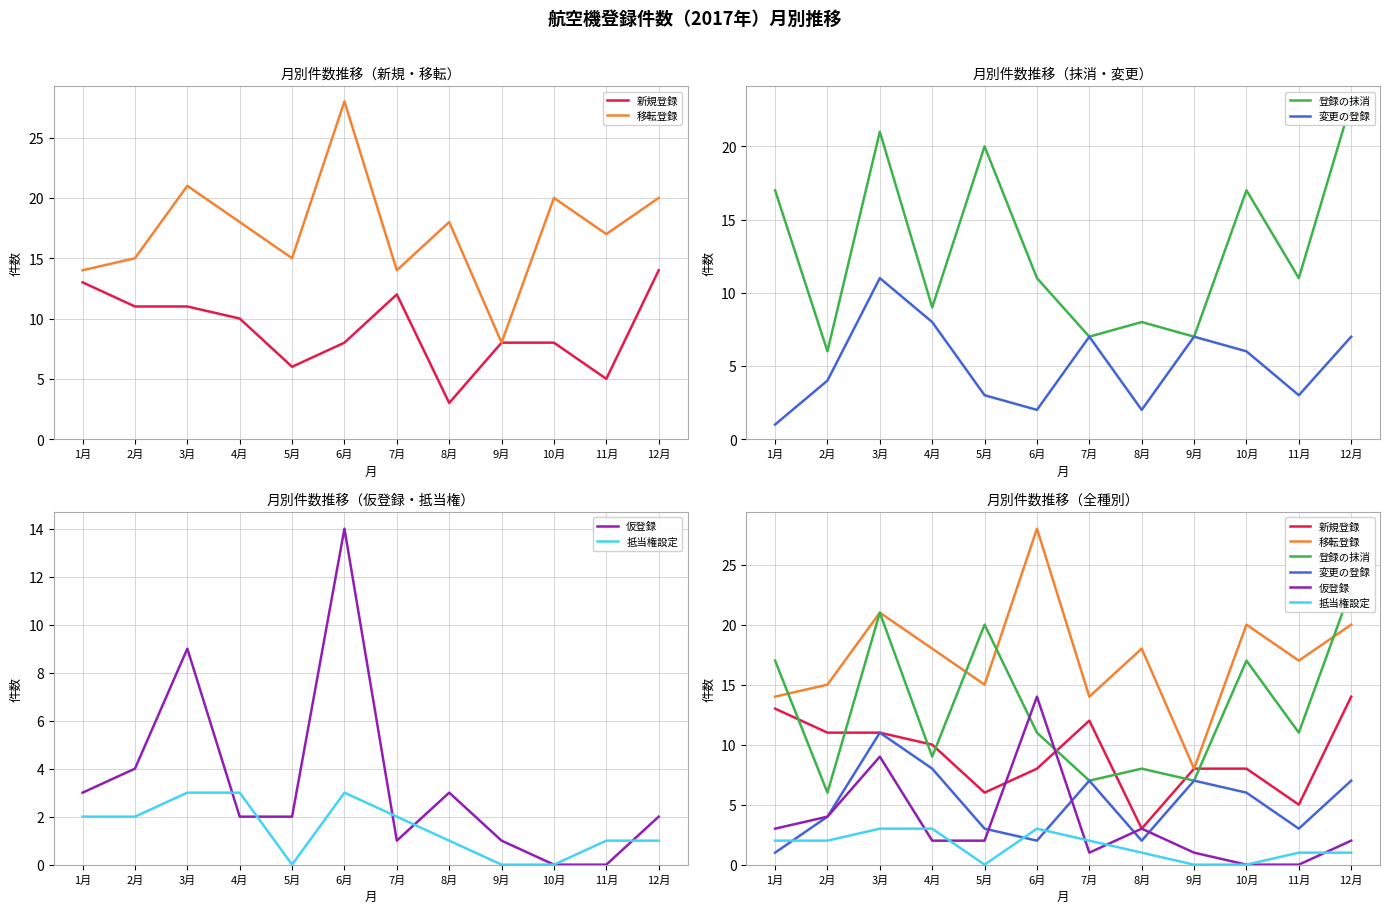

Rank the categories by 抵当権設定 value from highest to lowest.

3月, 4月, 6月, 1月, 2月, 7月, 8月, 11月, 12月, 5月, 9月, 10月